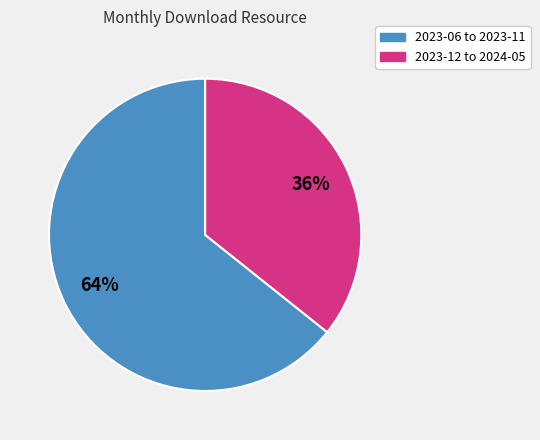

What is the smallest slice in the pie chart?

2023-12 to 2024-05